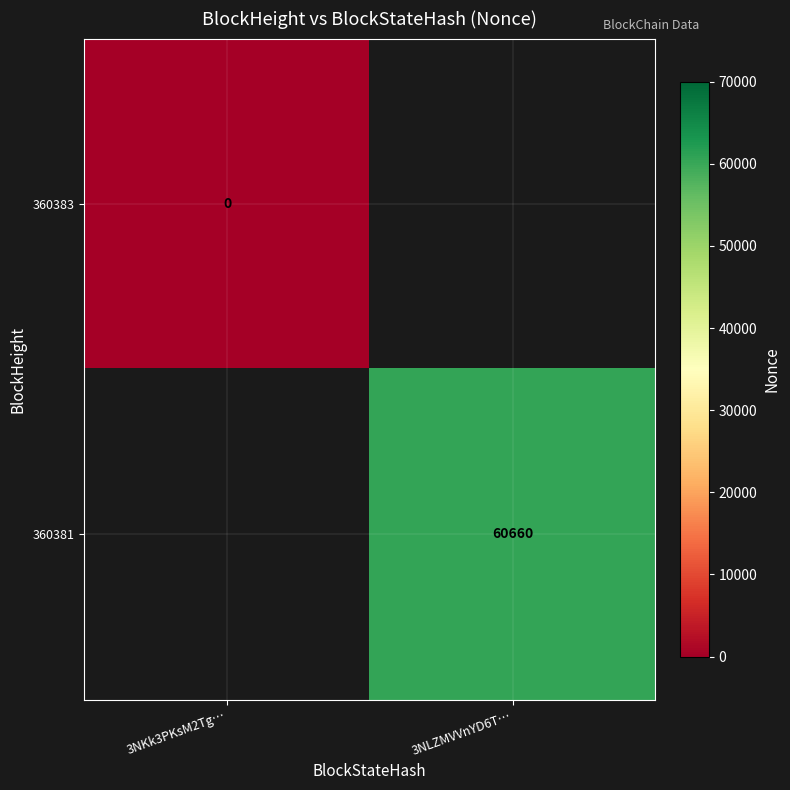

At how many categories does at least one series exceed 48735?

1